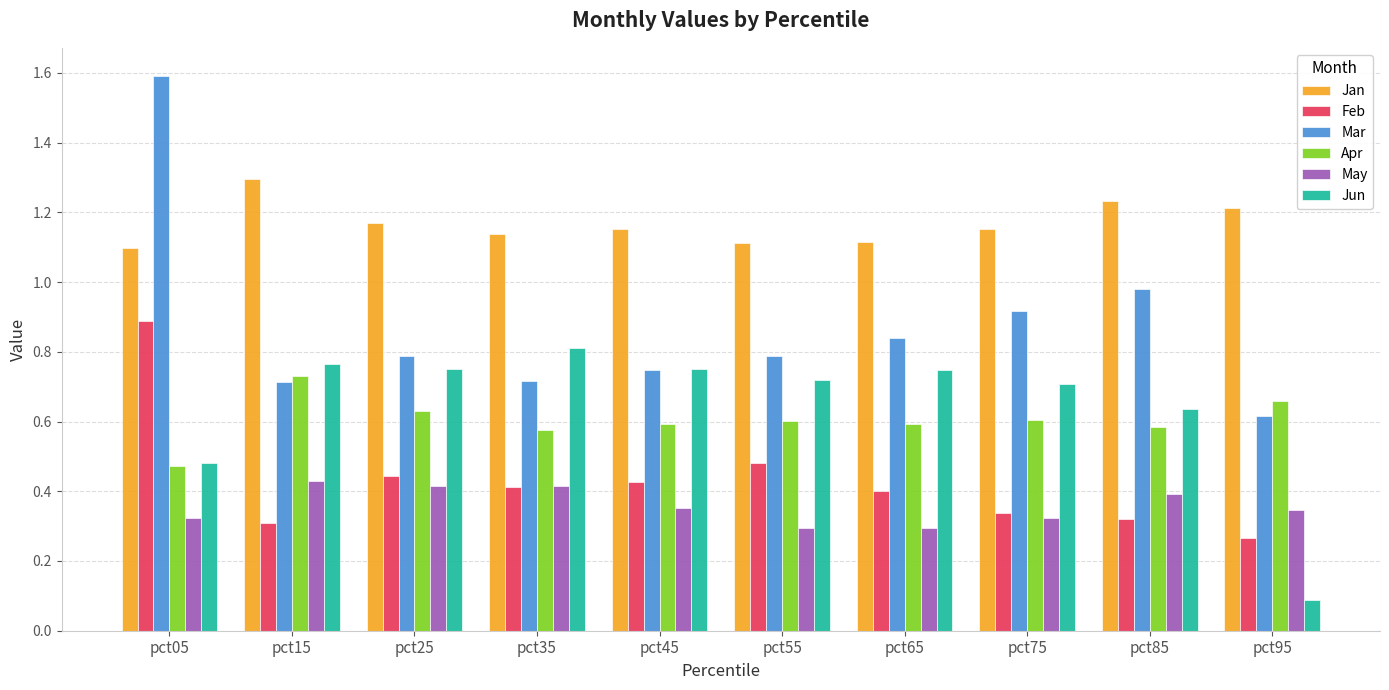

Which label corresponds to the largest value in the chart?

pct05